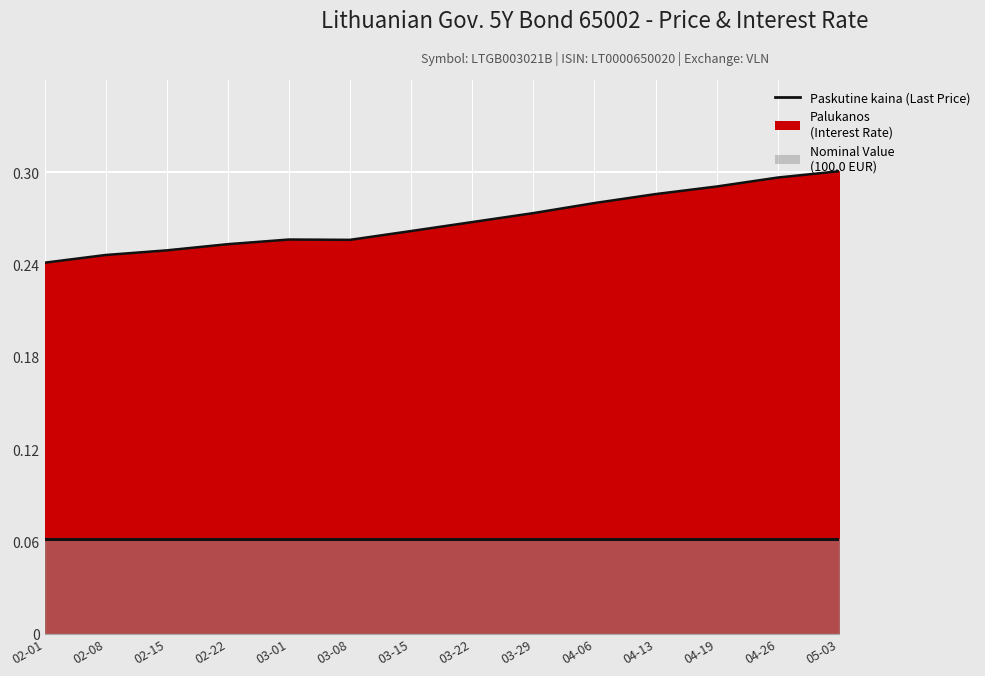

Where does the Palukanos line series first go above 89?

03-22